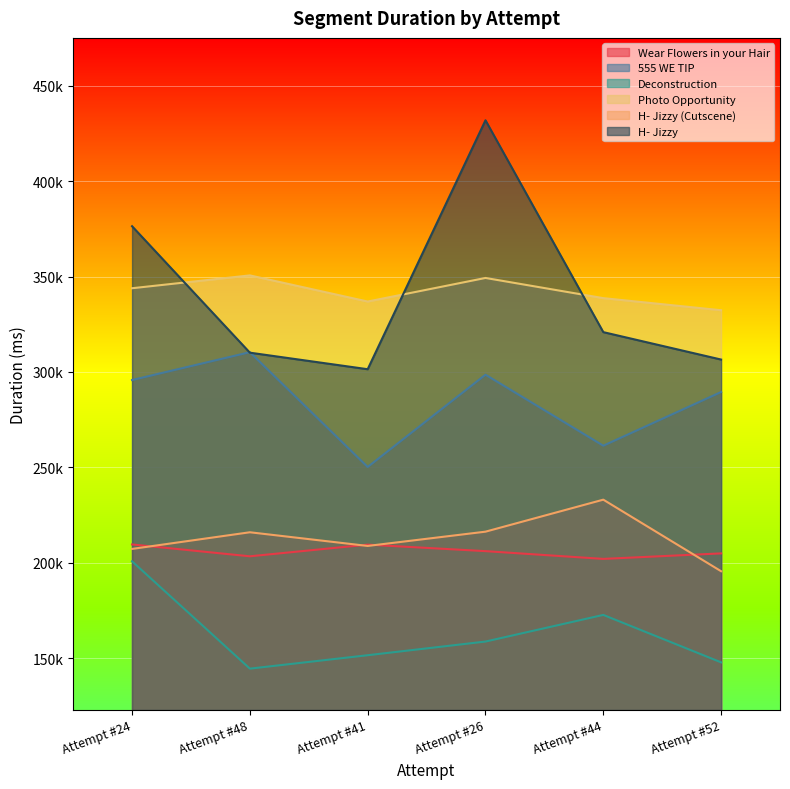

How many data points in Wear Flowers in your Hair are less than 206054?

3